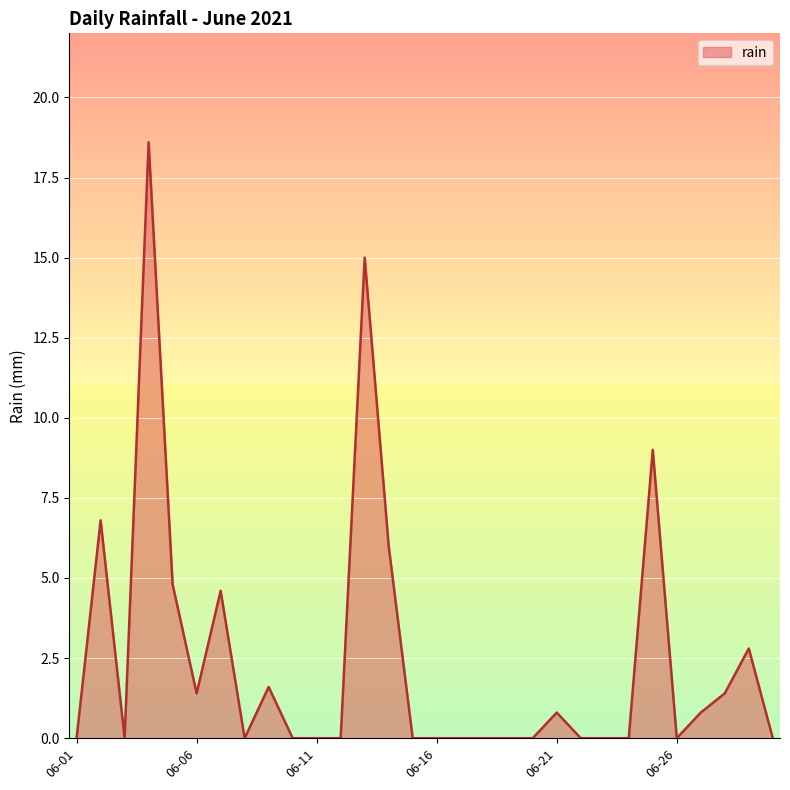

What is the maximum value shown in the chart?

18.6